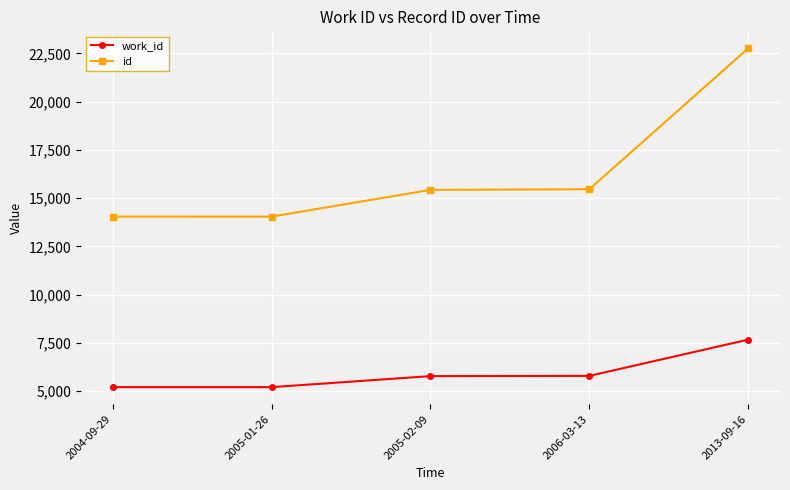

What value does the id series have at 2006-03-13, to the nearest 100?

15500